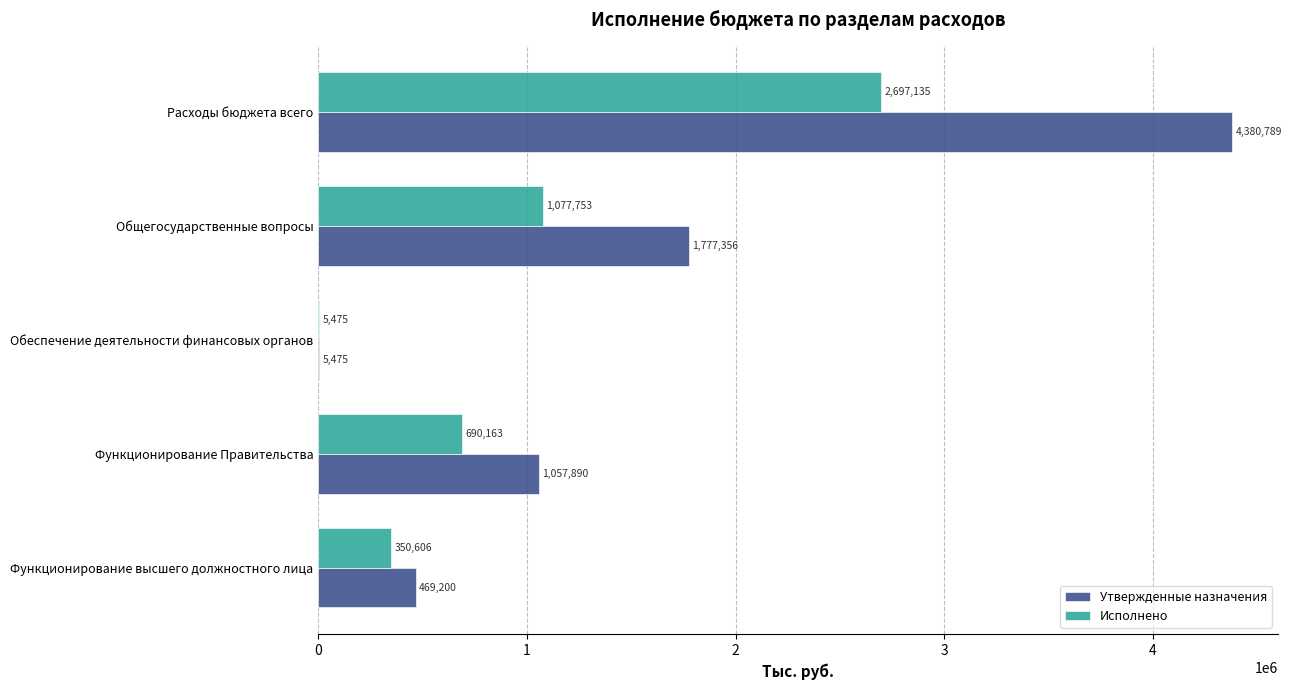

What are all the series names shown in the legend?

Утвержденные назначения, Исполнено